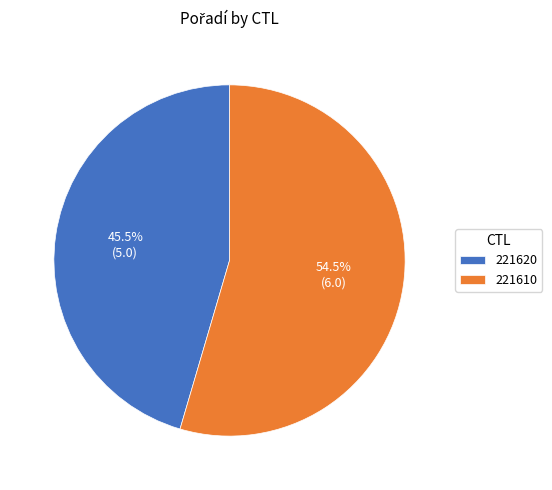

Is it true that 221620 is 56% of the pie?

False